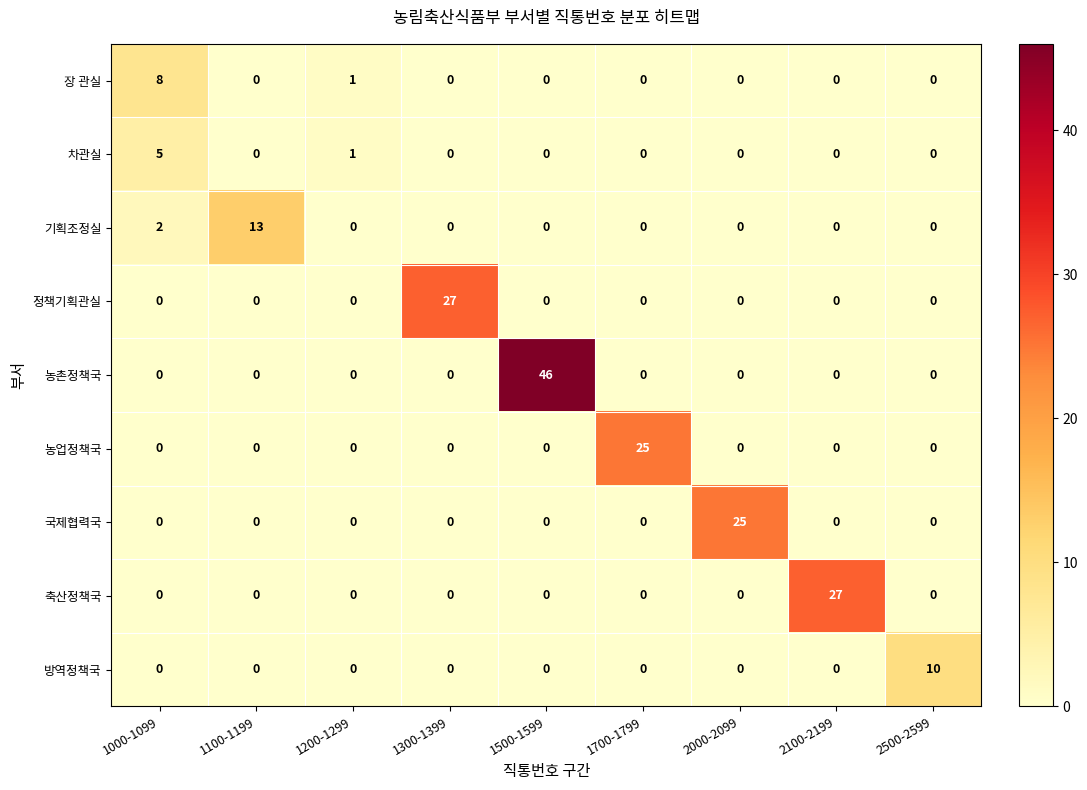

What is the average value of the 축산정책국 series?

3